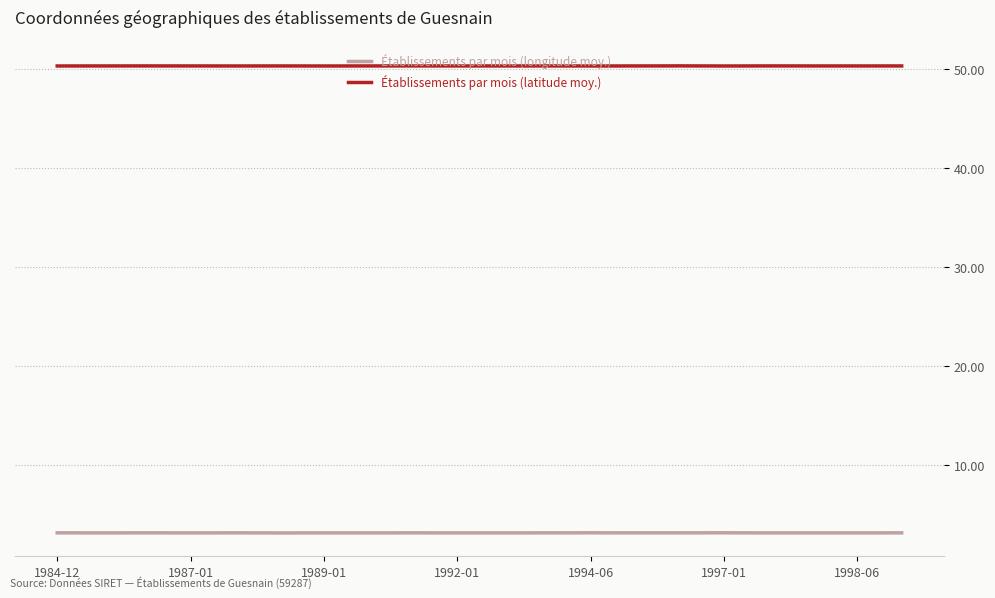

Rank the series by their average value, from lowest to highest.

Établissements par mois (longitude moy.), Établissements par mois (latitude moy.)